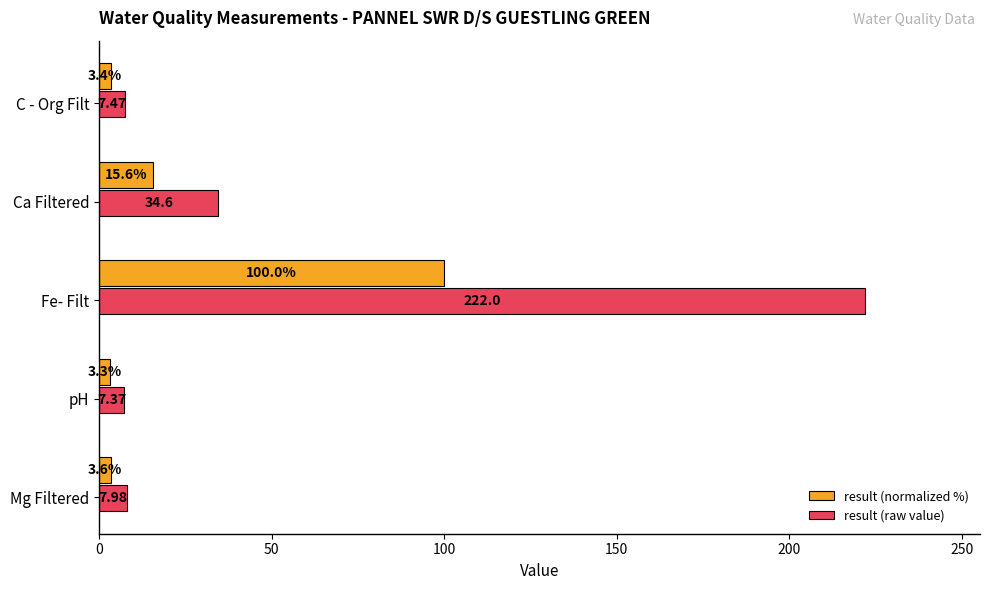

Which series has the largest range (max minus min)?

result (raw value)